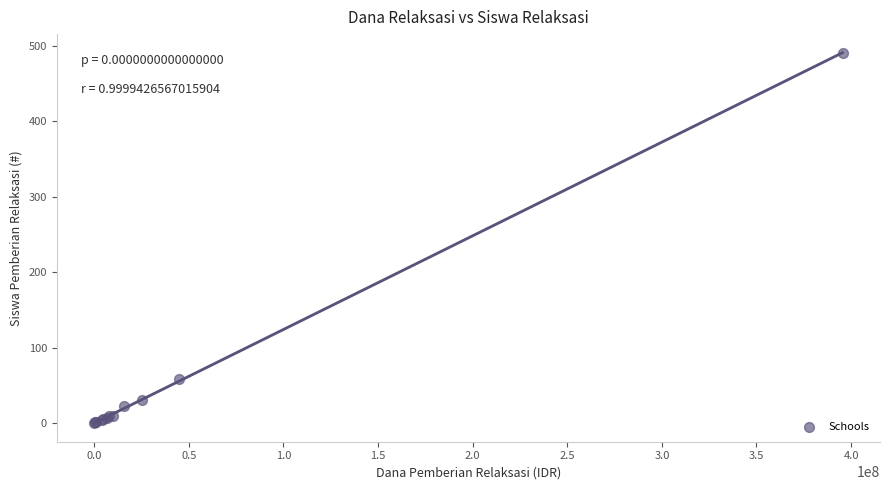

What Y value in the scatter plot is closest to 245?

58